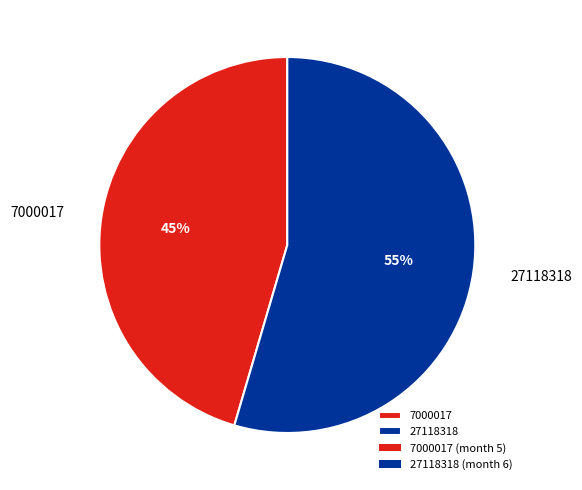

What is the smallest slice in the pie chart?

7000017